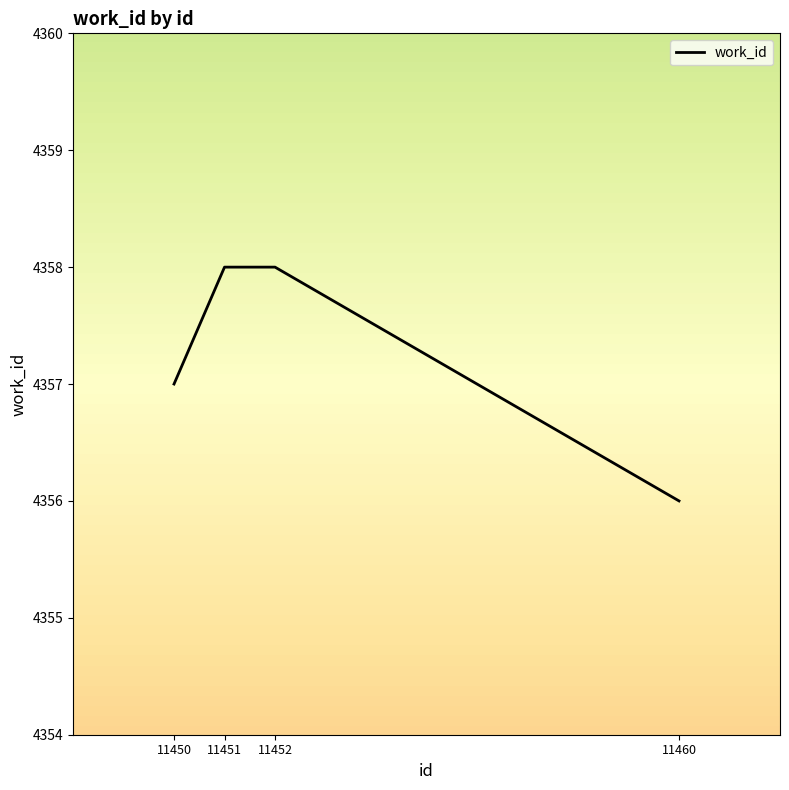

Count the number of categories in the chart.

4